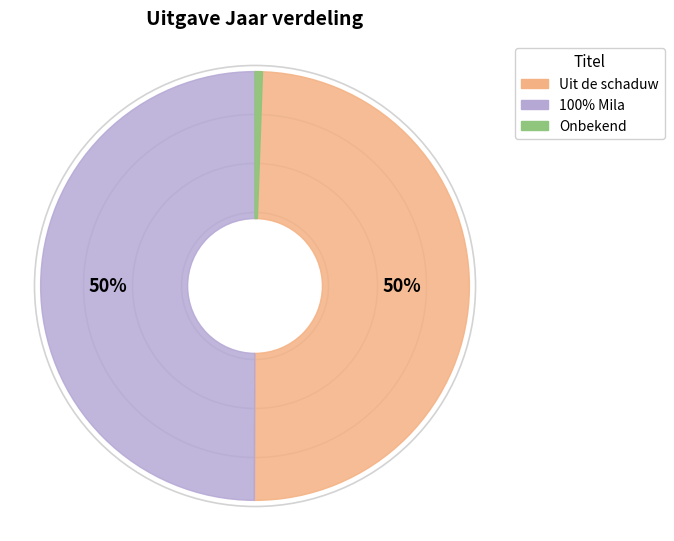

Count the number of slices in the pie.

3